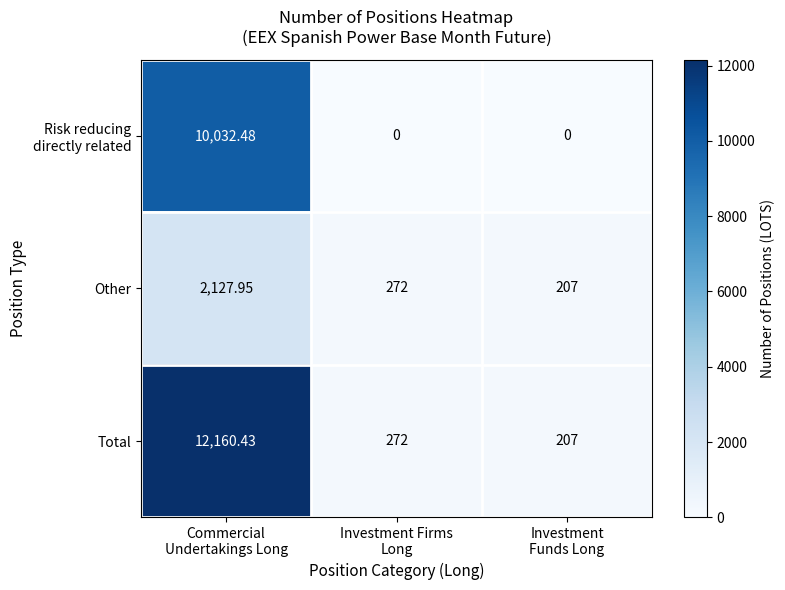

Which series has the largest total across all categories?

Total